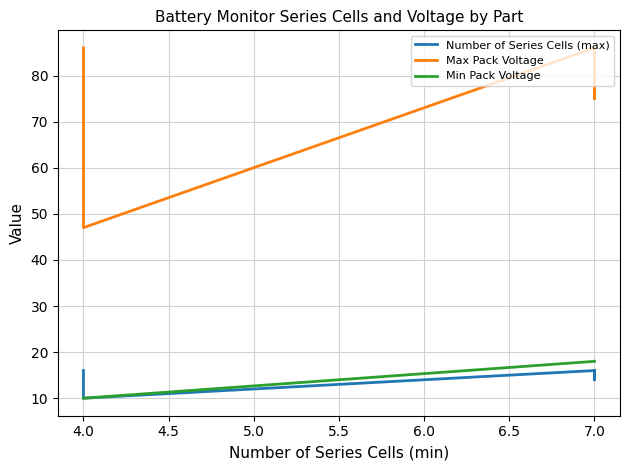

Which category has the lowest value in the Max Pack Voltage series?

4.0